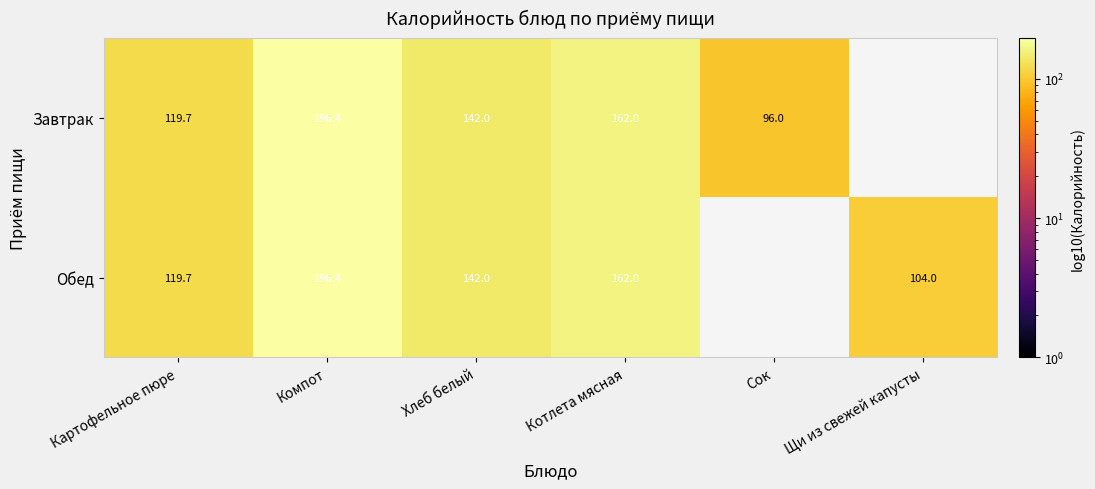

At how many categories does at least one series exceed 168?

1